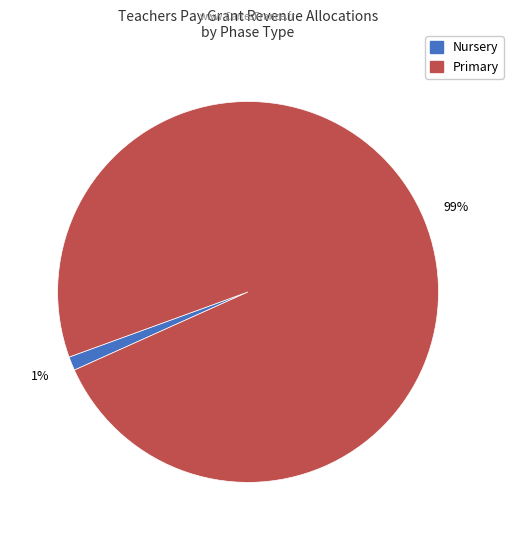

Is there any slice that represents more than half of the pie?

Yes